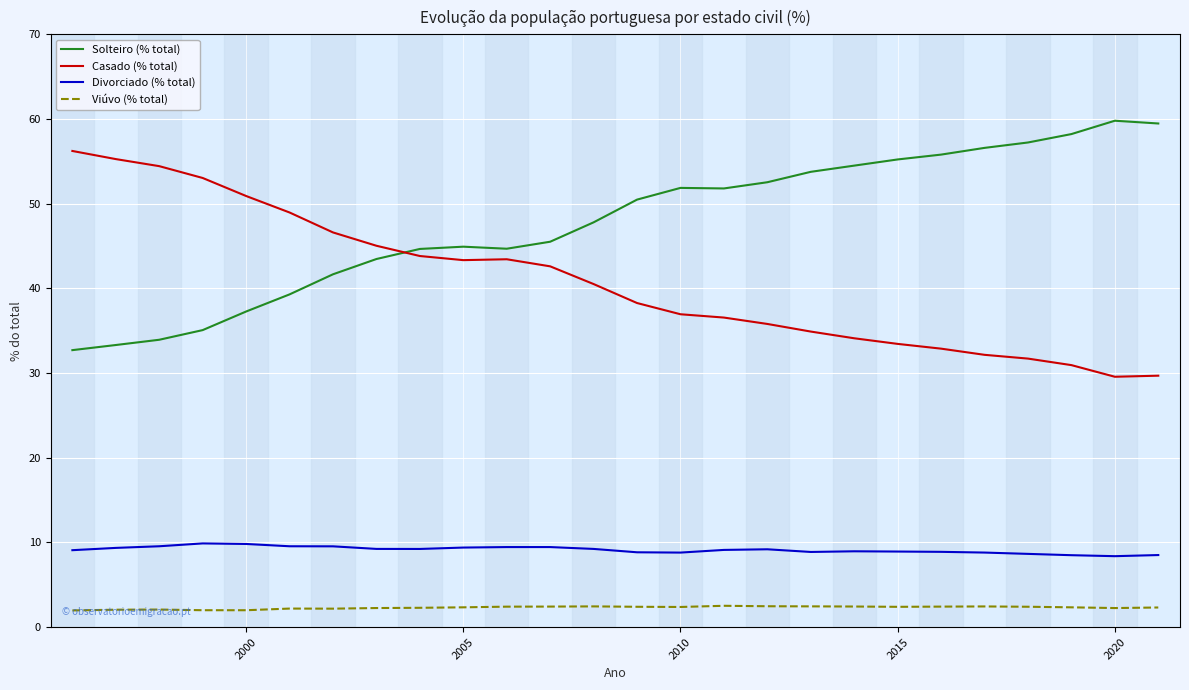

What is the smallest value displayed?

2.0